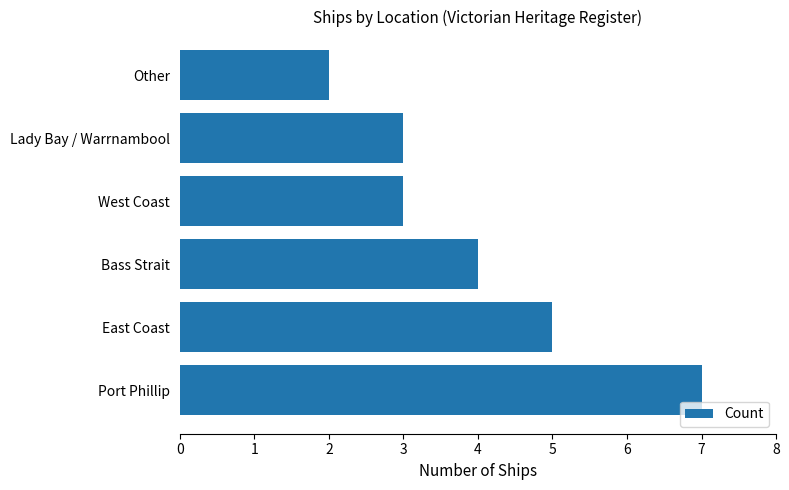

Which has a higher value, Bass Strait or East Coast?

East Coast